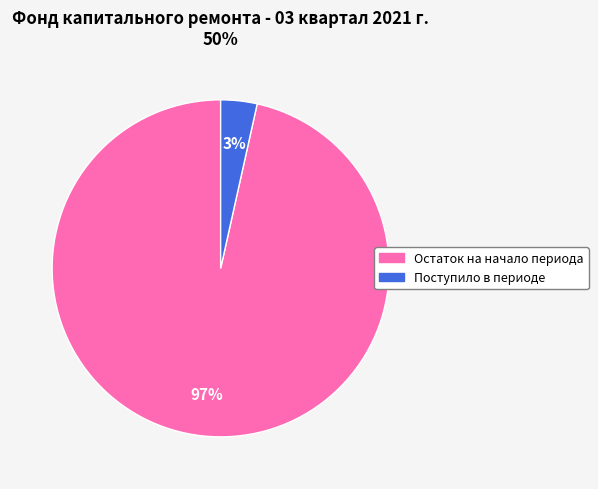

Between Поступило в периоде and Остаток на начало периода, which is larger?

Остаток на начало периода